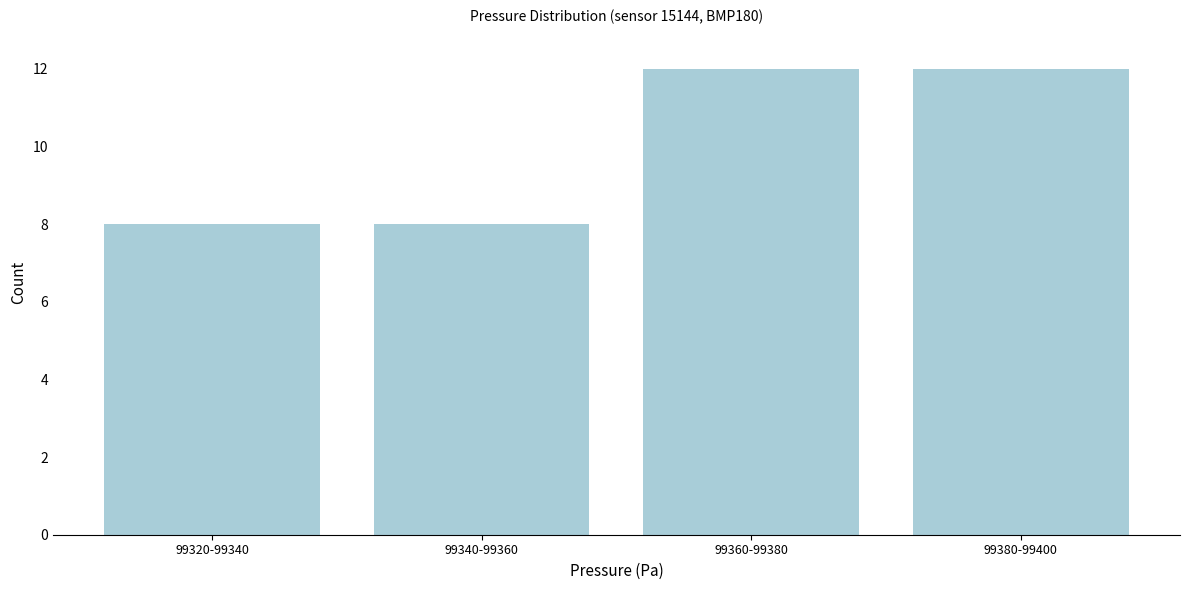

Reading left to right, transcribe all the data shown in this chart.

8	8	12	12